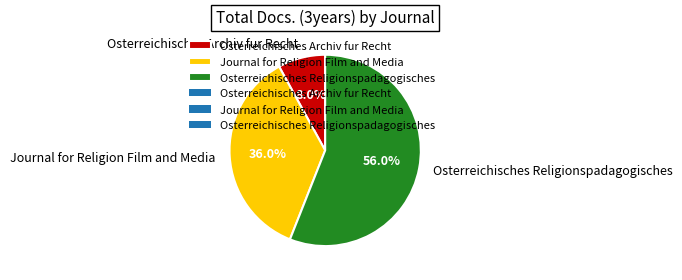

What portion of the pie excludes Osterreichisches Religionspadagogisches?

44.0%